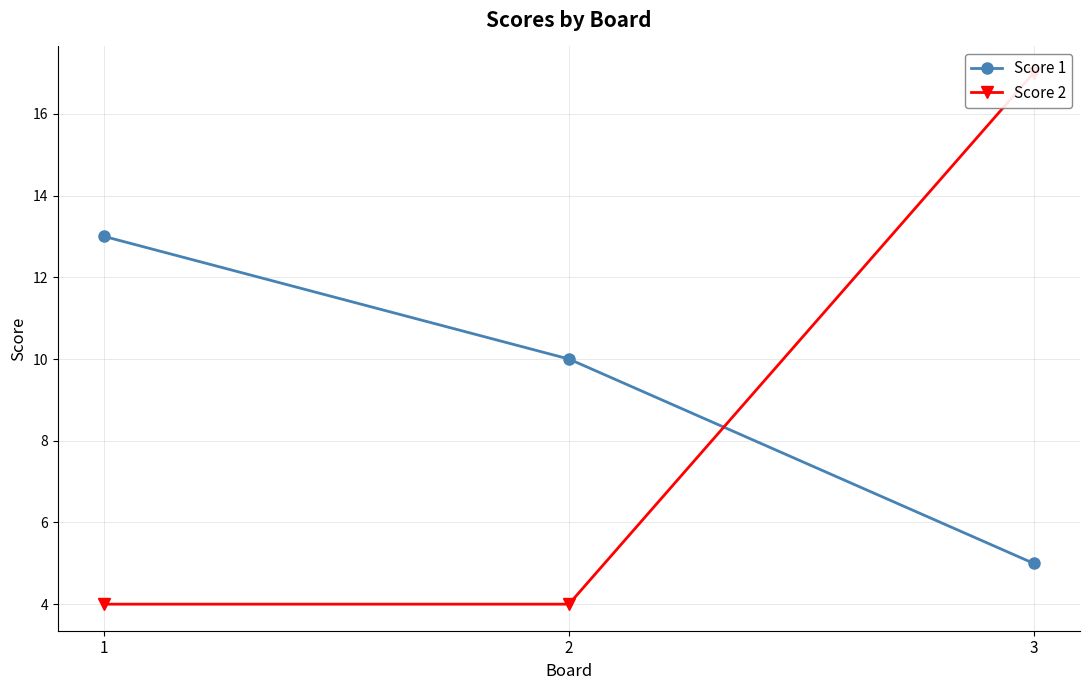

Rank the series by their average value, from highest to lowest.

Score 1, Score 2